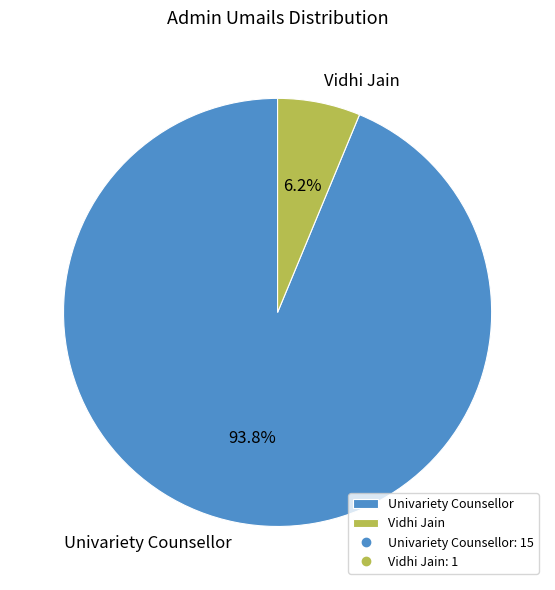

Which slice is the smallest?

Vidhi Jain